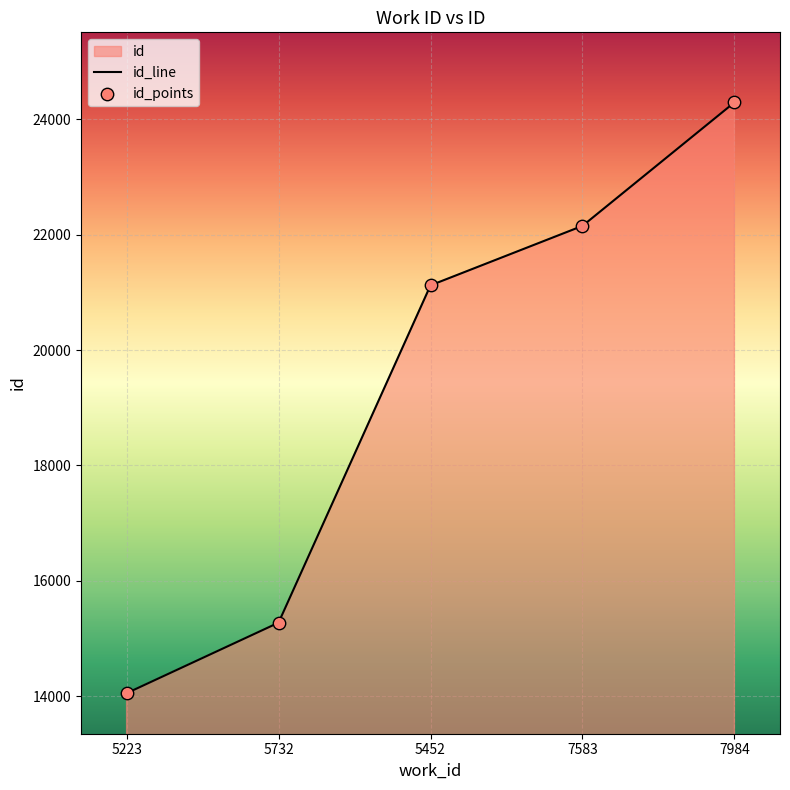

Between 7984 and 5452, which is larger?

7984